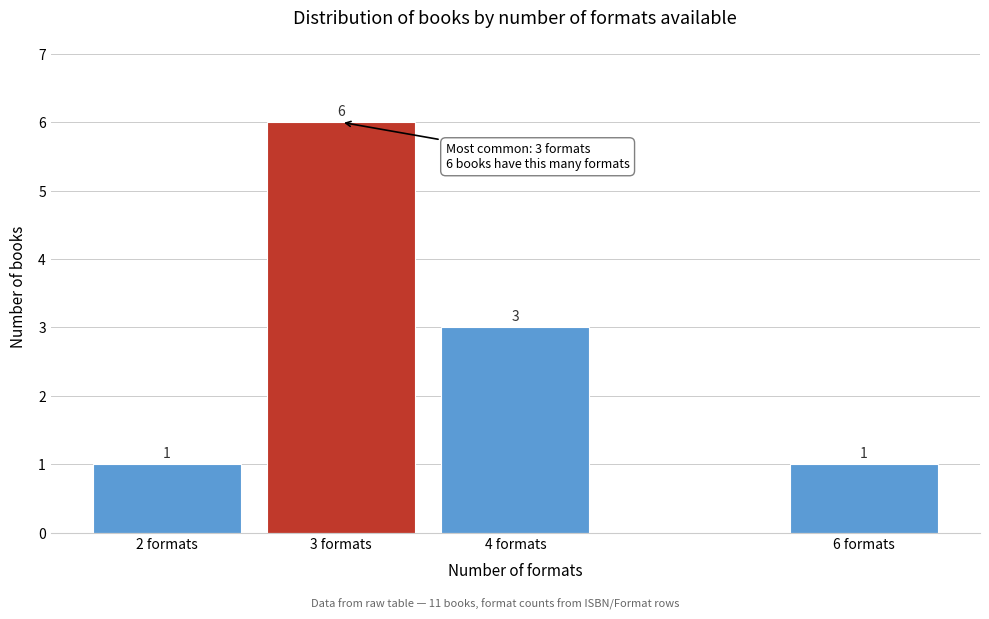

Reading right to left, what are all the values shown in this chart?

6 formats=1	4 formats=3	3 formats=6	2 formats=1